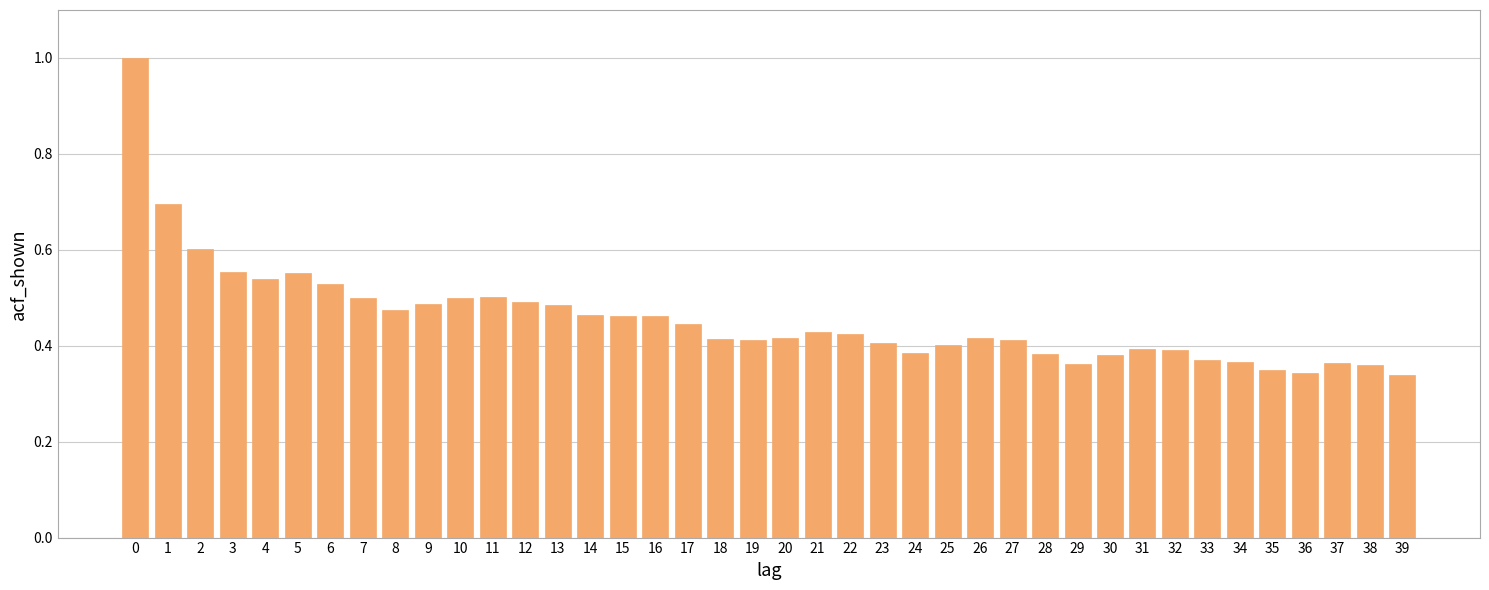

What is the maximum value shown in the chart?

1.0